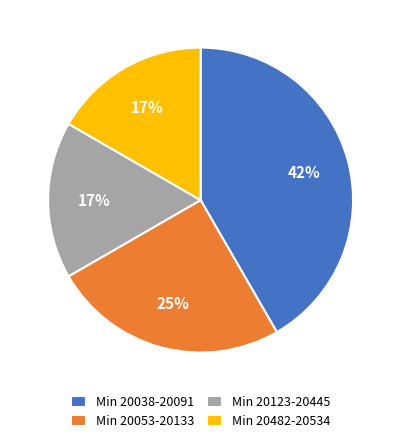

Is there a majority slice in this chart?

No